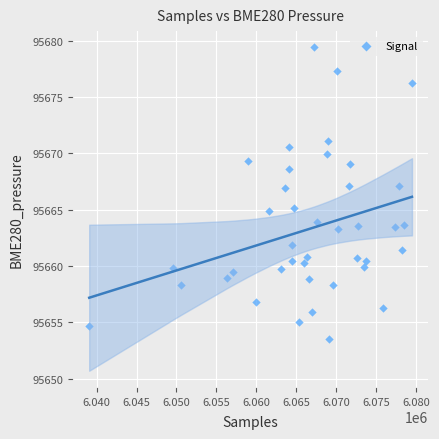

What is the range of Y values (max minus min)?

25.9